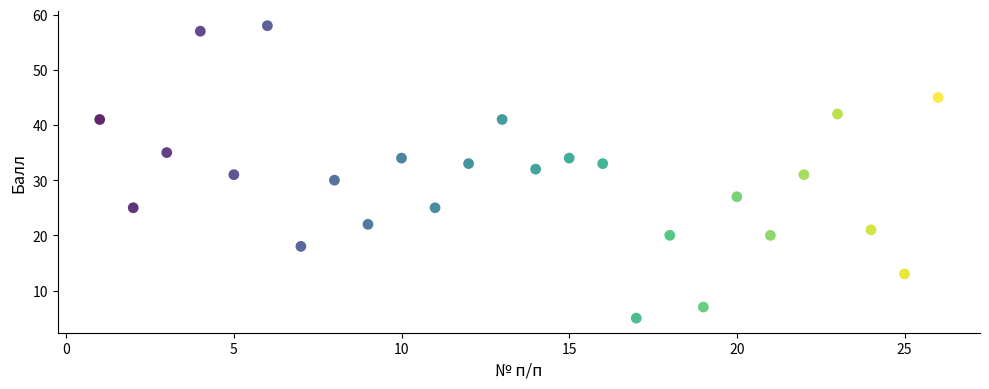

What is the range of X values (max minus min)?

25